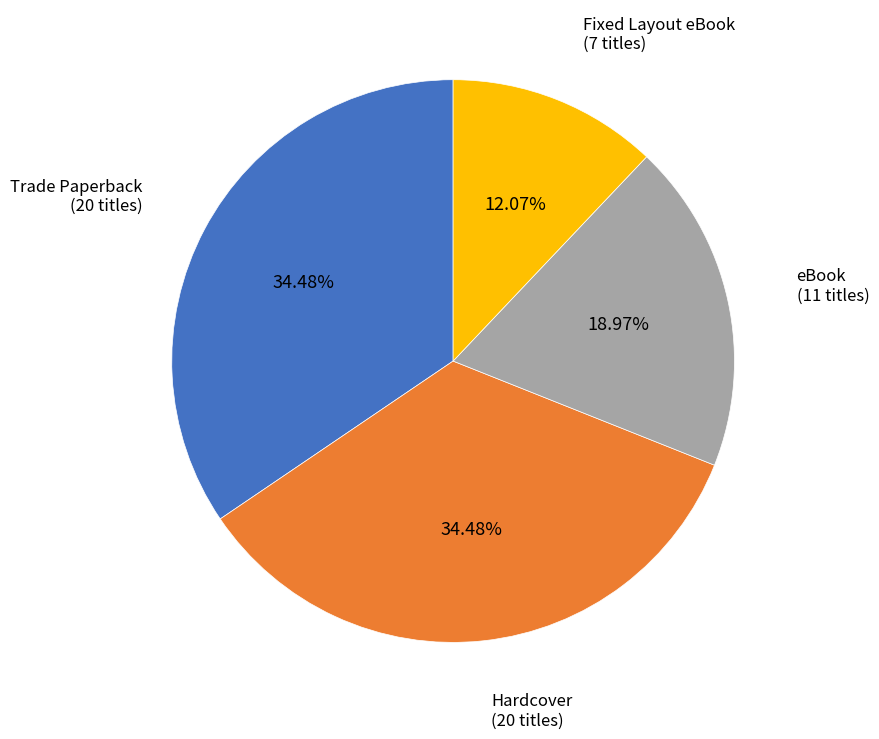

The eBook slice represents 30% of the pie. True or false?

False